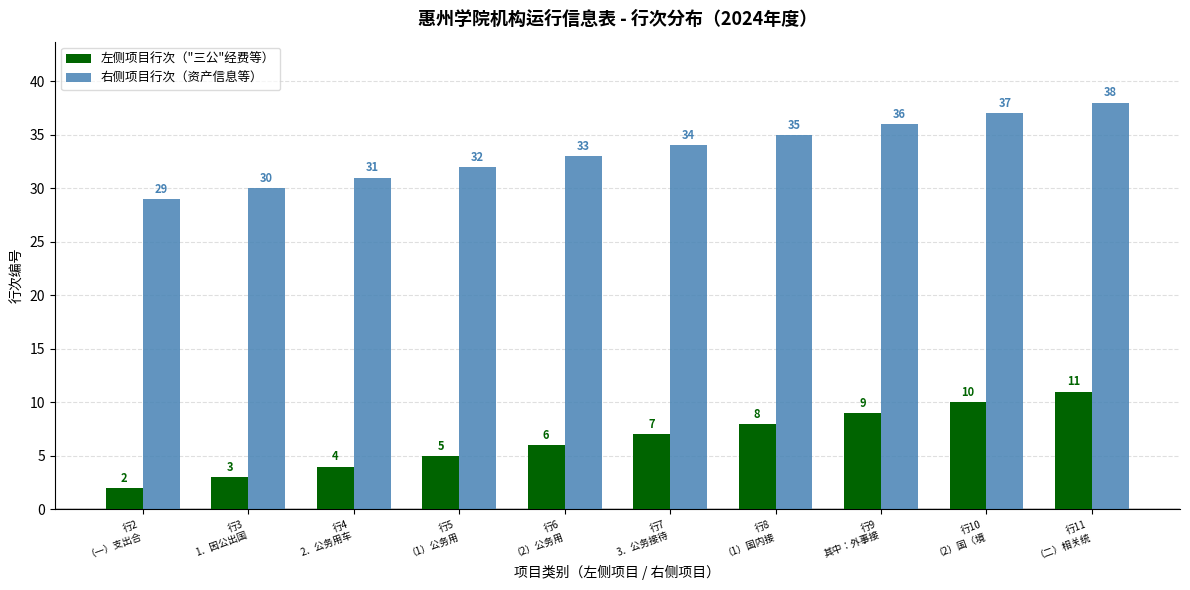

At how many categories does at least one series exceed 26?

10